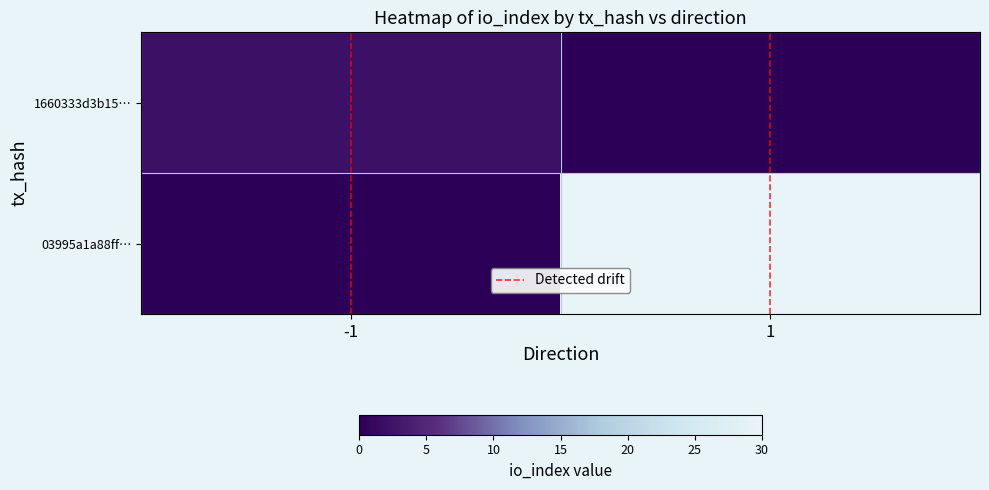

Which series has the largest total across all categories?

03995a1a88ff…